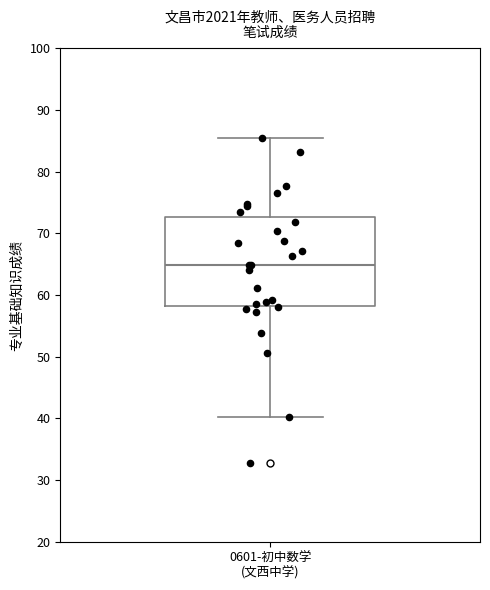

Transcribe this box plot: give where the median line is, the range the box spans, and where the two whiskers end, as read against the y-axis. The values are not printed on the chart, so give them approximately, as read against the axis.

median 65, box 58 to 73, whiskers 40 to 85